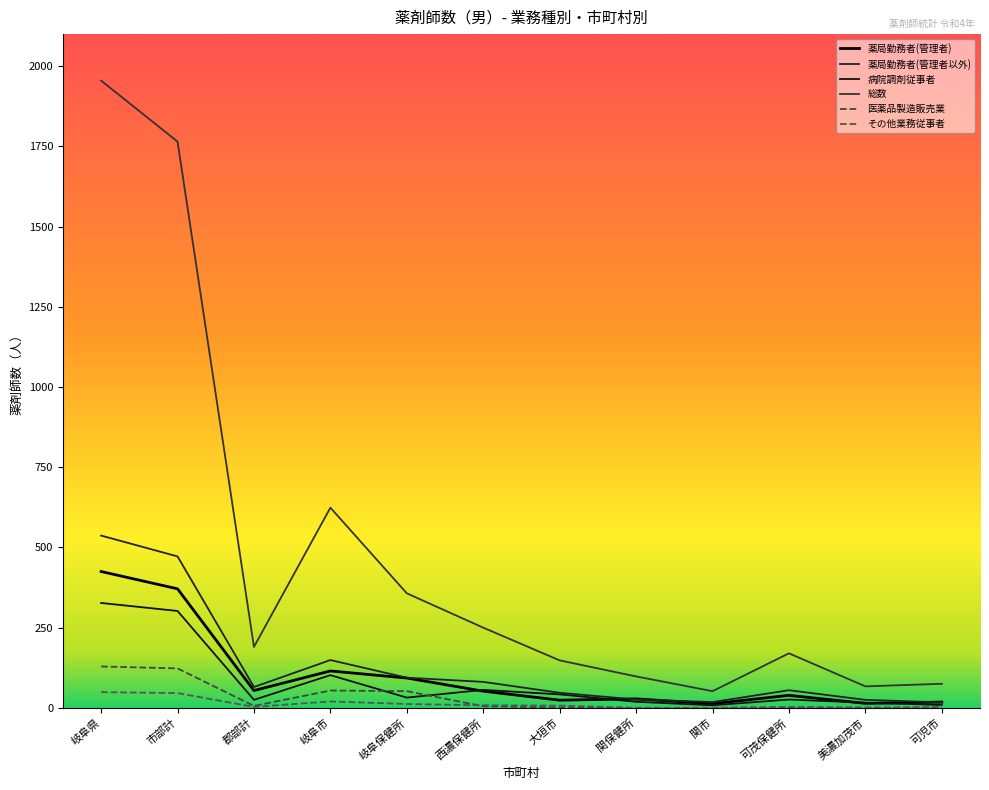

Reading right to left, extract all data points from this chart.

薬局勤務者(管理者): 可児市=18	美濃加茂市=14	可茂保健所=39	関市=13	関保健所=28	大垣市=24	西濃保健所=52	岐阜保健所=93	岐阜市=115	郡部計=54	市部計=371	岐阜県=425
薬局勤務者(管理者以外): 可児市=17	美濃加茂市=25	可茂保健所=55	関市=18	関保健所=26	大垣市=47	西濃保健所=81	岐阜保健所=94	岐阜市=149	郡部計=65	市部計=472	岐阜県=537
病院調剤従事者: 可児市=9	美濃加茂市=16	可茂保健所=26	関市=8	関保健所=19	大垣市=42	西濃保健所=56	岐阜保健所=32	岐阜市=102	郡部計=25	市部計=302	岐阜県=327
総数: 可児市=75	美濃加茂市=67	可茂保健所=170	関市=52	関保健所=98	大垣市=148	西濃保健所=250	岐阜保健所=357	岐阜市=624	郡部計=190	市部計=1765	岐阜県=1955
医薬品製造販売業: 可児市=0	美濃加茂市=1	可茂保健所=1	関市=0	関保健所=0	大垣市=1	西濃保健所=5	岐阜保健所=52	岐阜市=54	郡部計=6	市部計=123	岐阜県=129
その他業務従事者: 可児市=3	美濃加茂市=0	可茂保健所=3	関市=0	関保健所=0	大垣市=7	西濃保健所=8	岐阜保健所=12	岐阜市=20	郡部計=3	市部計=46	岐阜県=49